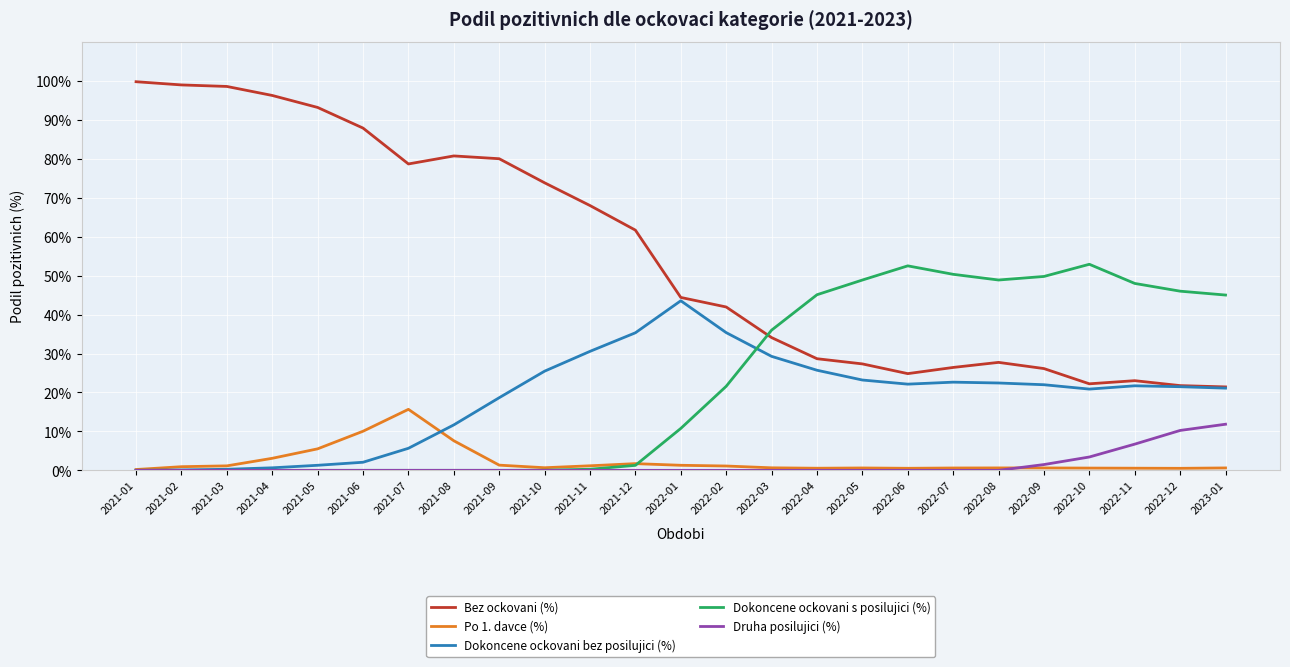

Is the value of Dokoncene ockovani bez posilujici (%) at 2021-09 greater than the value of Dokoncene ockovani s posilujici (%) at 2022-12?

No